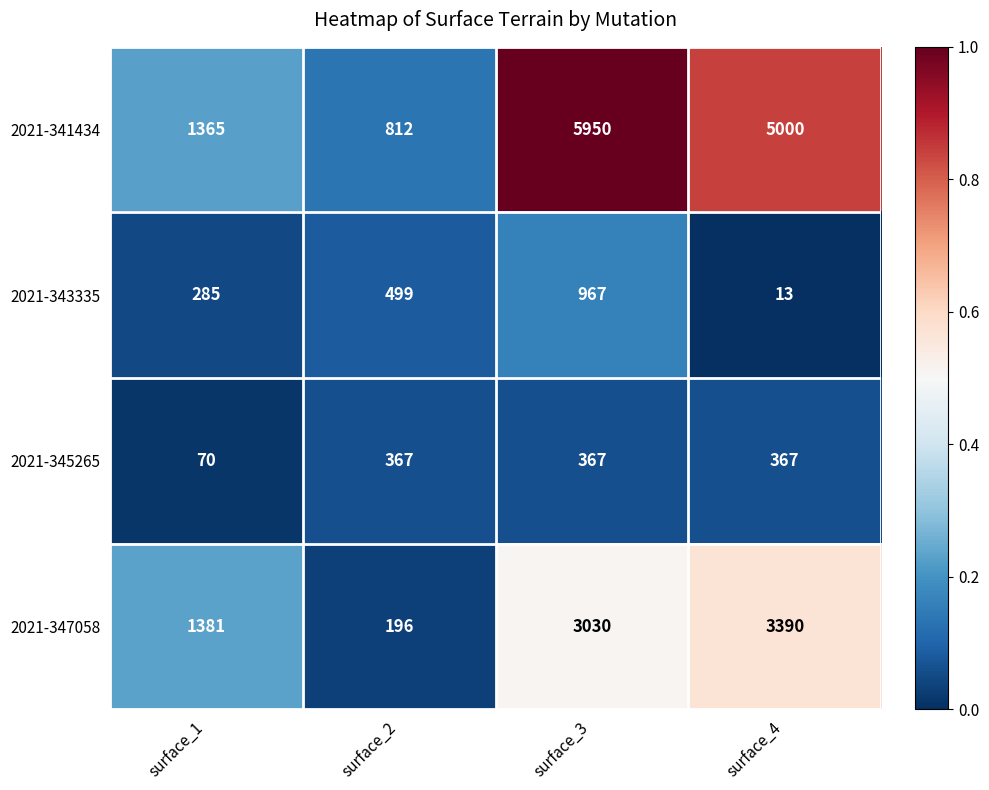

At surface_3, list the series in order from smallest to largest.

2021-345265, 2021-343335, 2021-347058, 2021-341434